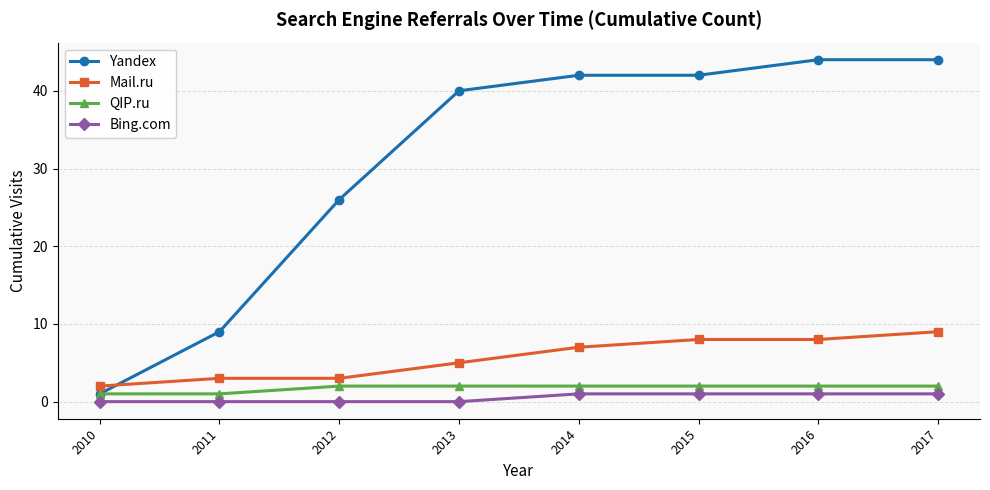

What is the difference between the maximum and minimum values in the Bing.com series?

1